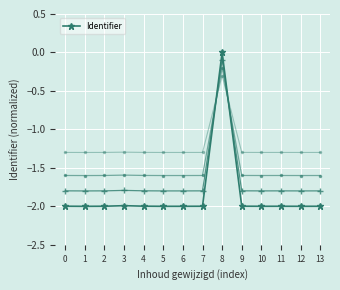

How many distinct data groups are displayed?

1